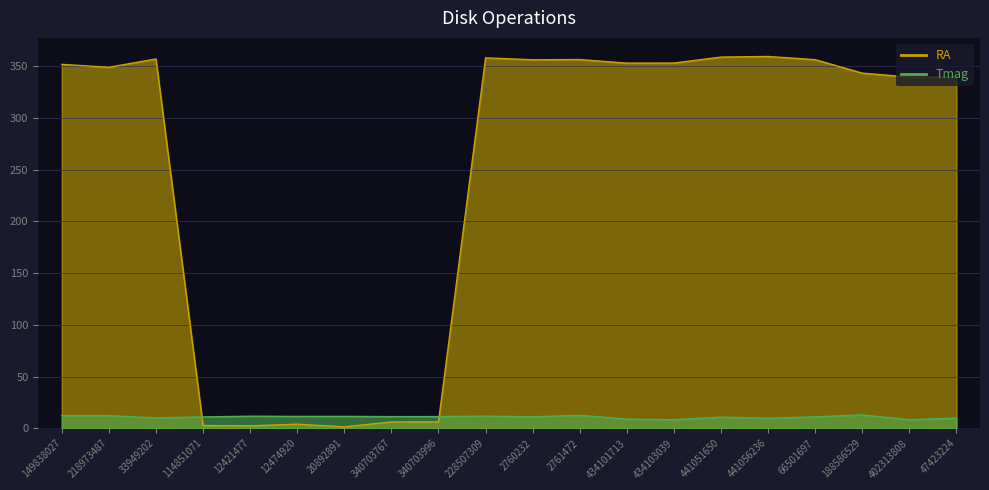

At which label does Tmag reach its minimum?

434103039